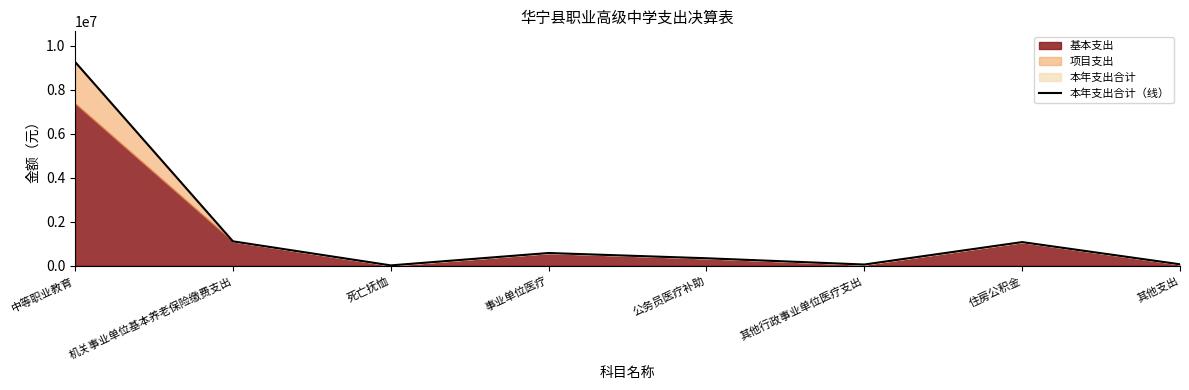

The value at 死亡抚恤 is 8344.4. True or false?

False